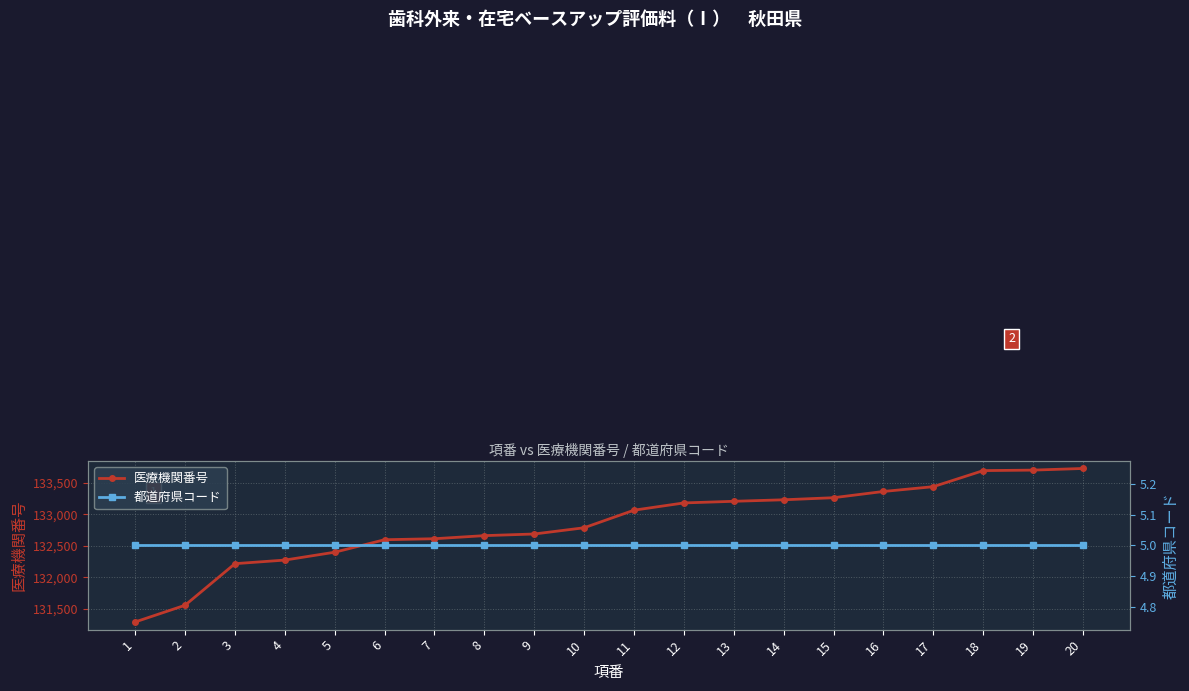

Which category has the lowest value in the 医療機関番号 series?

1